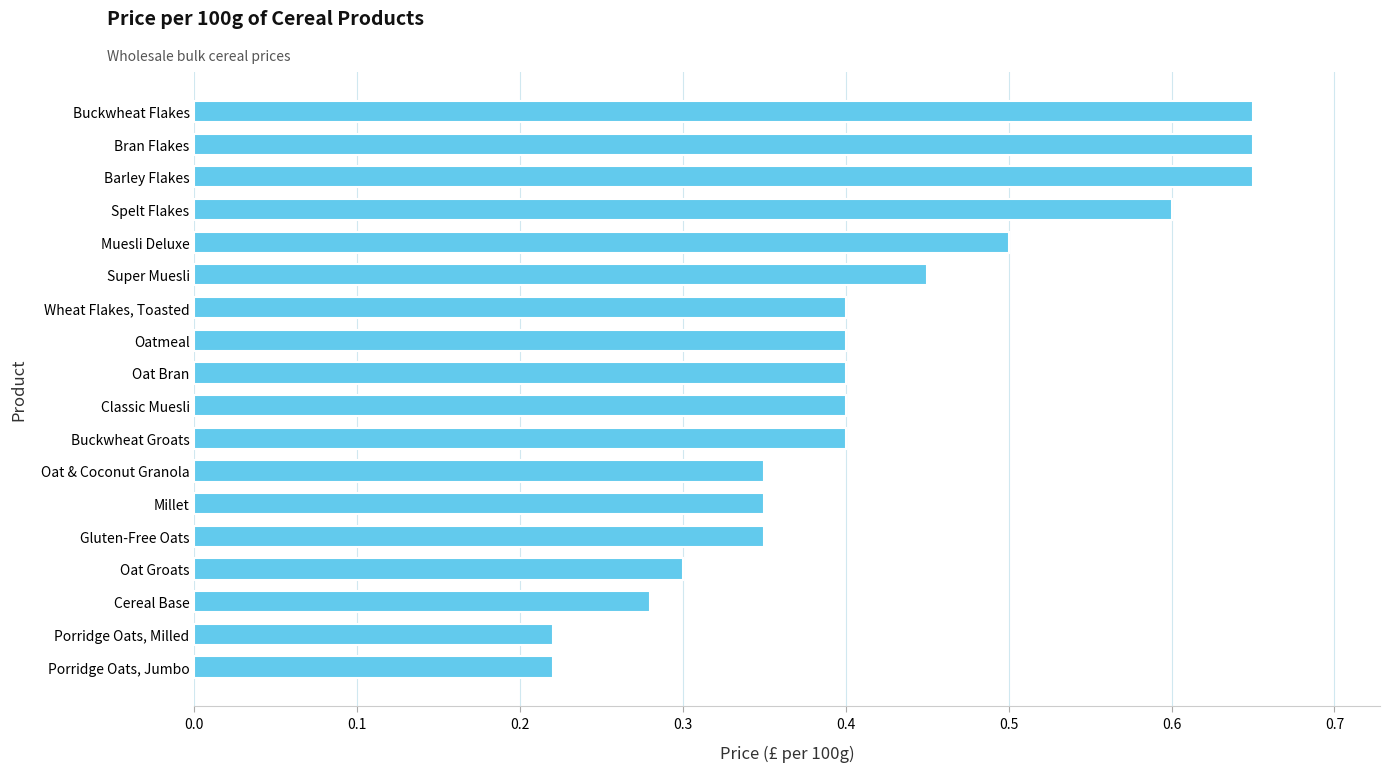

The value at Muesli Deluxe is 0.5. True or false?

True